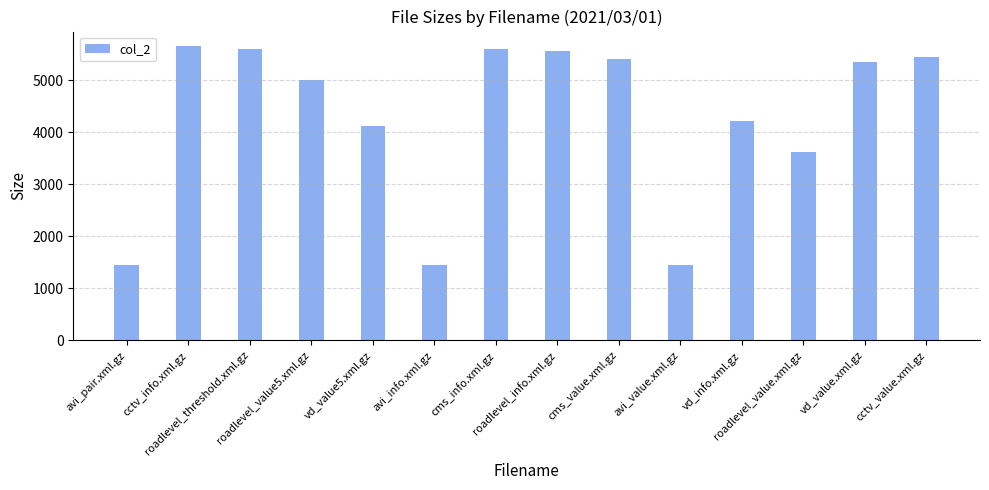

What is the sum of all values?

59868